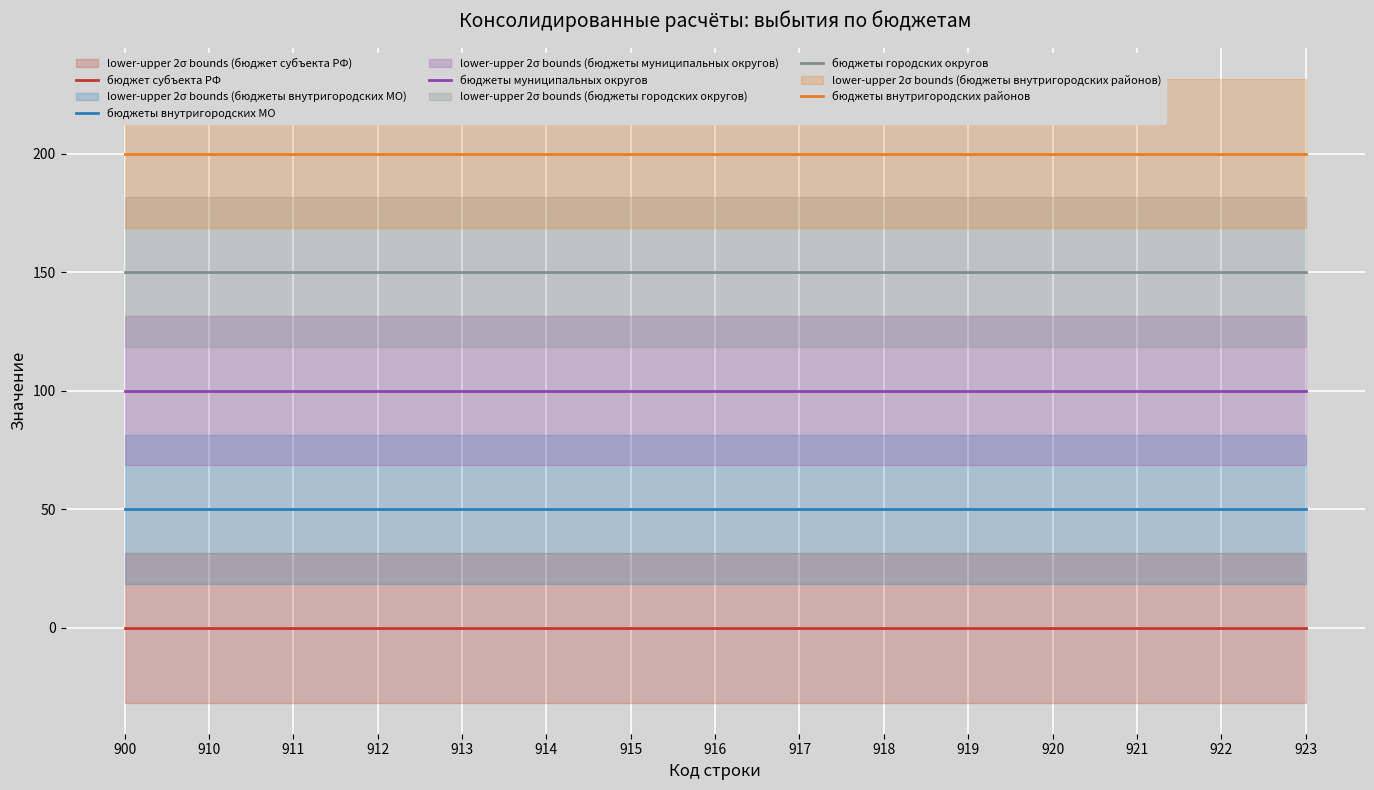

True or false: бюджеты городских округов has more than 1 points higher than both neighbors.

False